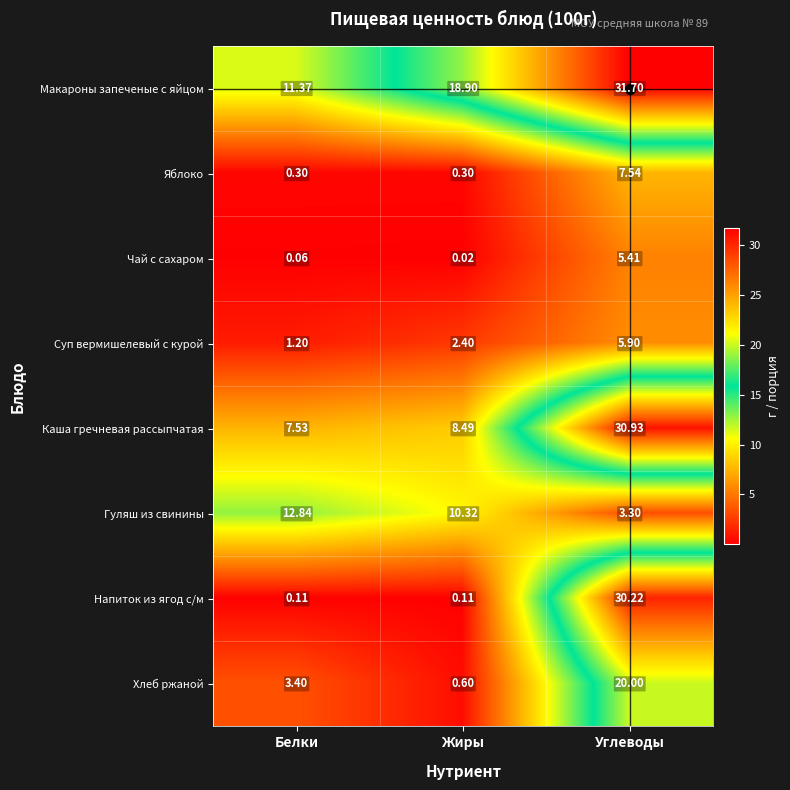

Which series changed the most between Жиры and Углеводы?

Напиток из ягод с/м